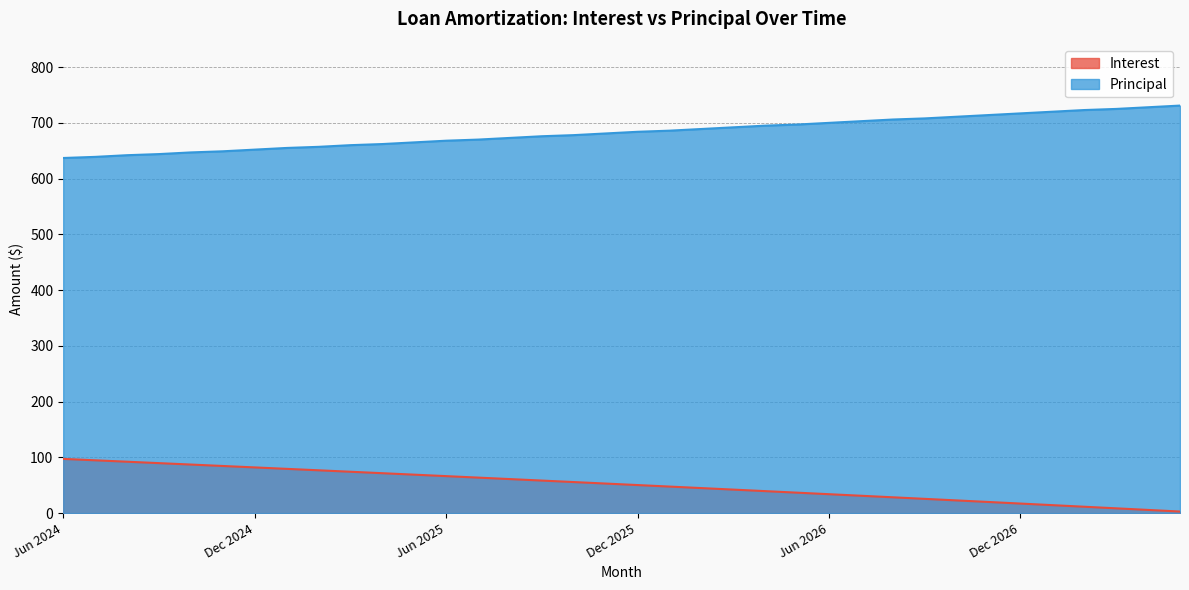

Reading right to left, transcribe all the data shown in this chart.

Interest: 2.9	5.8	8.7	11.5	14.4	17.2	20.0	22.8	25.6	28.4	31.2	34.0	36.8	39.5	42.2	45.0	47.7	50.4	53.1	55.8	58.4	61.1	63.8	66.4	69.0	71.7	74.3	76.9	79.5	82.0	84.6	87.2	89.7	92.3	94.8	97.3
Principal: 731.0	728.0	725.0	723.0	720.0	717.0	714.0	711.0	708.0	706.0	703.0	700.0	697.0	695.0	692.0	689.0	686.0	684.0	681.0	678.0	676.0	673.0	670.0	668.0	665.0	662.0	660.0	657.0	655.0	652.0	649.0	647.0	644.0	642.0	639.0	637.0